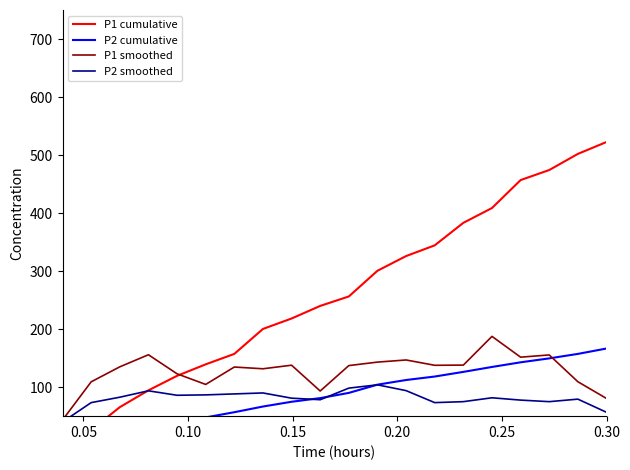

What is the highest value of the P1 smoothed series?

187.5